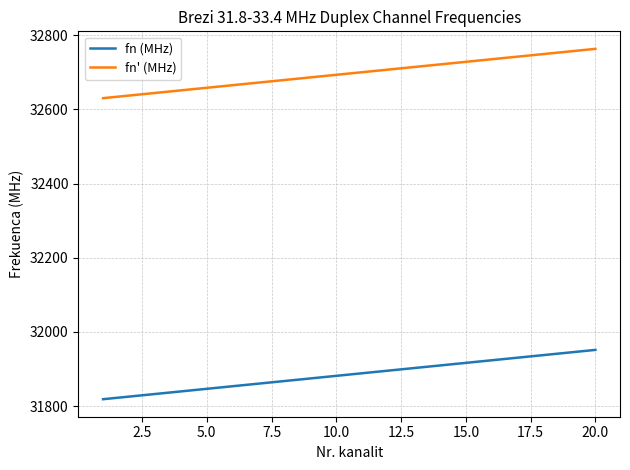

List the series in order of their peak value, lowest first.

fn (MHz), fn' (MHz)